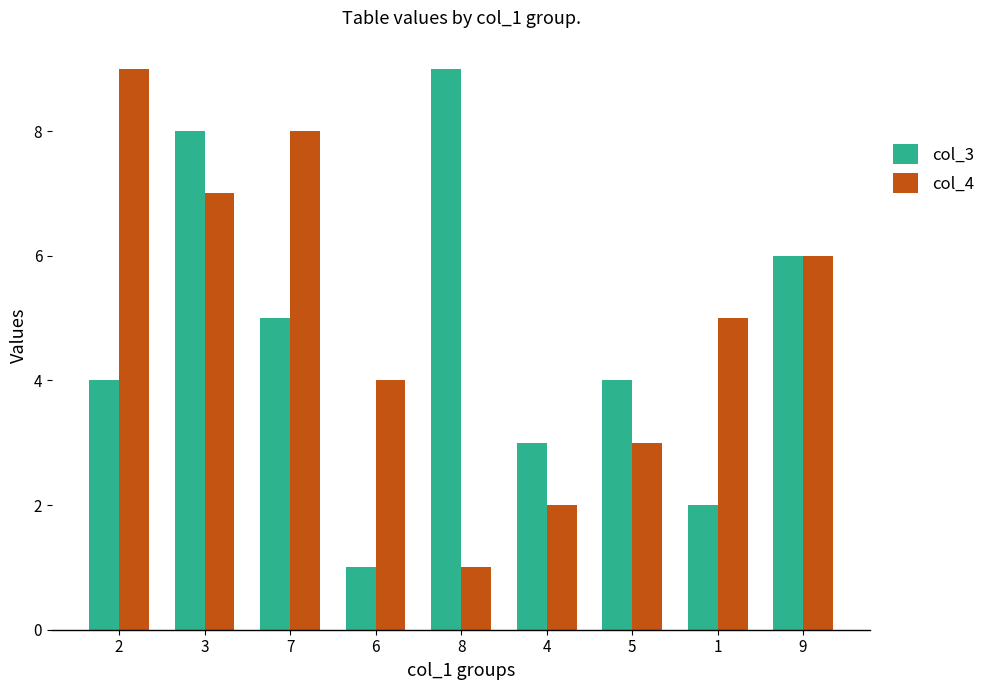

The value of col_3 at 6 is 1. True or false?

True